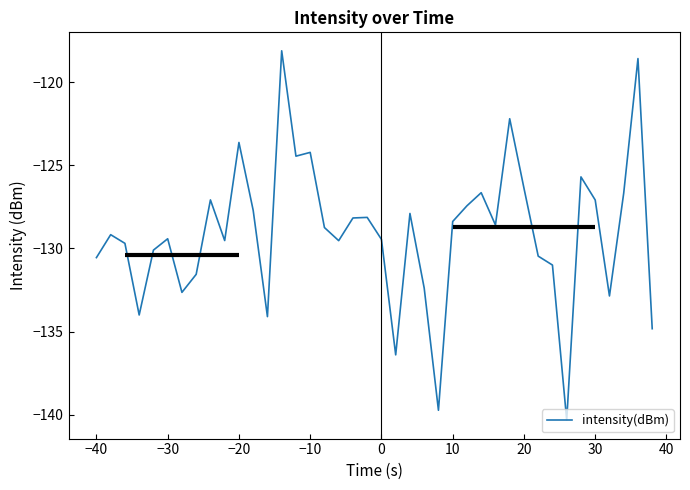

What is the difference between the maximum and minimum values?

22.2